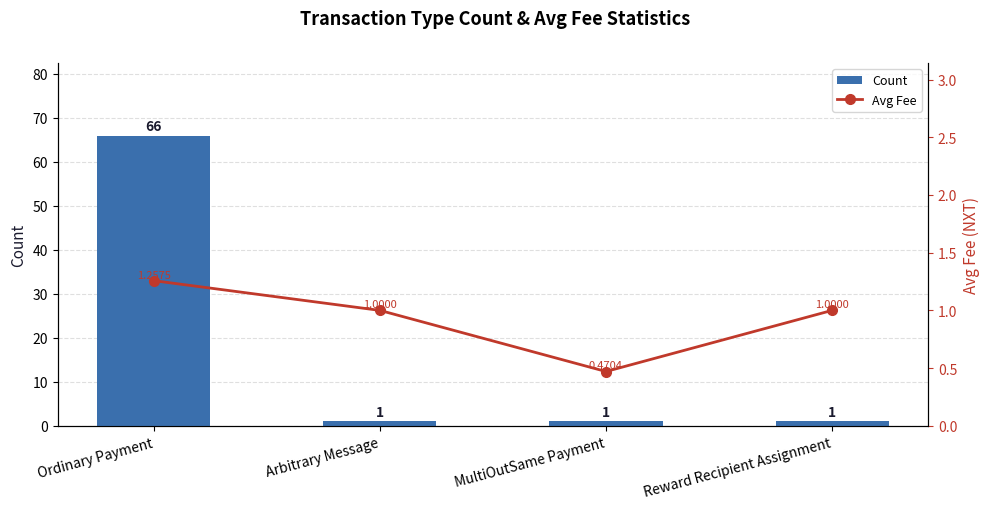

Rank the categories by Count value from highest to lowest.

Ordinary Payment, Arbitrary Message, MultiOutSame Payment, Reward Recipient Assignment